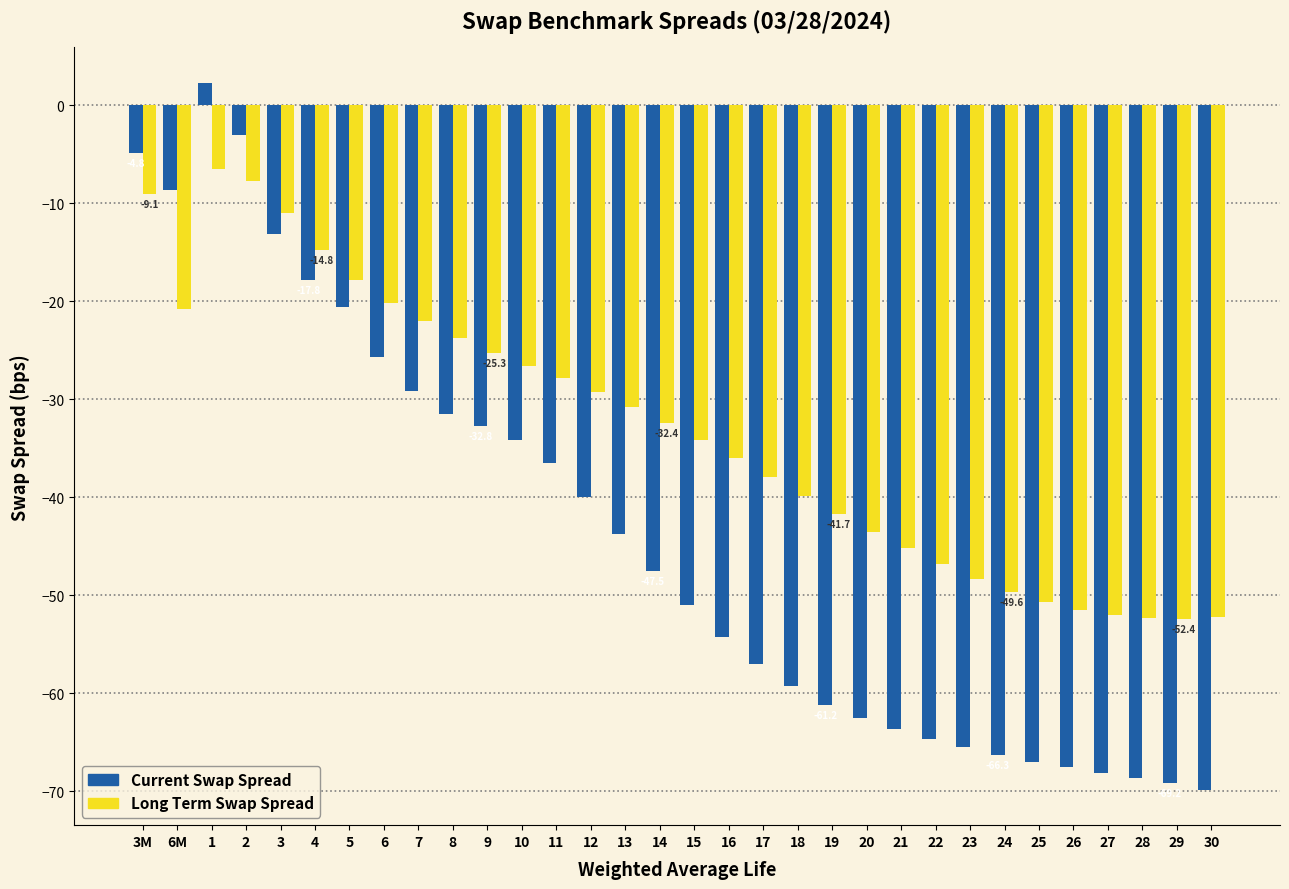

Which series has the largest total across all categories?

Long Term Swap Spread